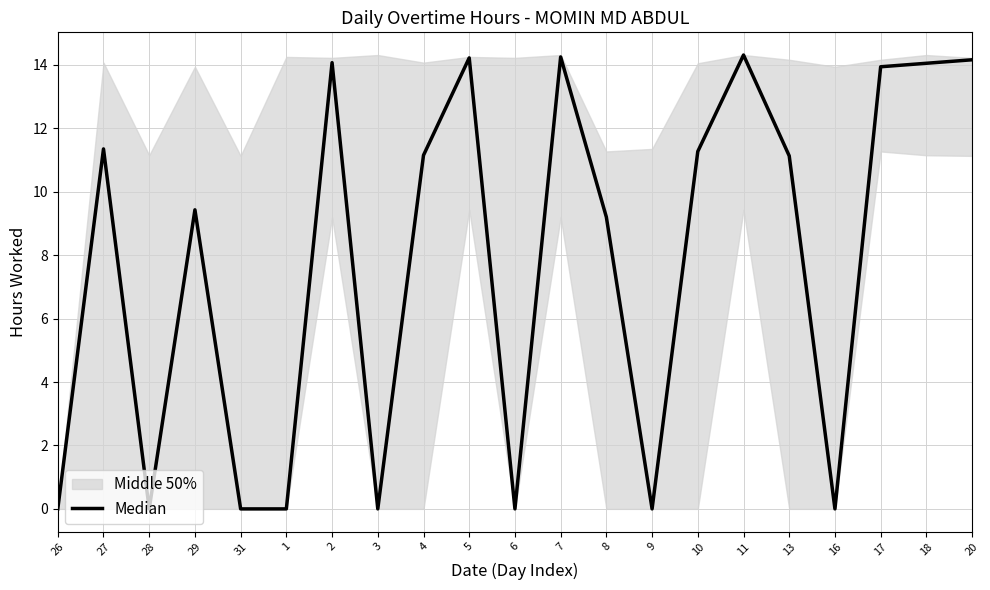

What is the maximum value shown in the chart?

14.3